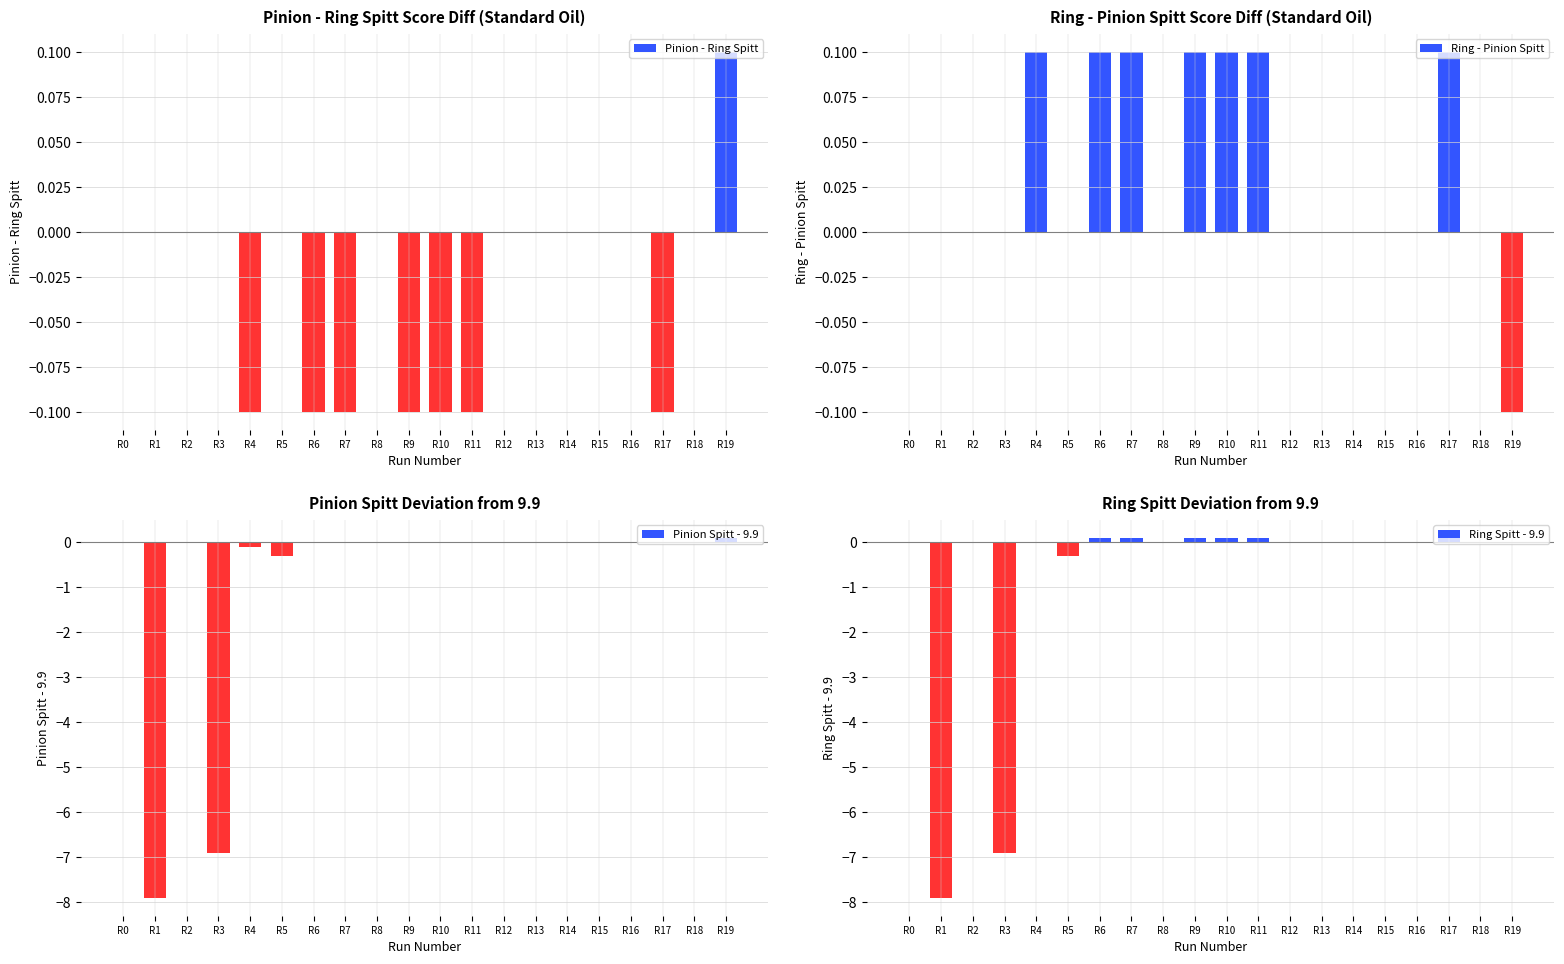

The Pinion Spitt - 9.9 series shows 4.0 at R8. True or false?

False